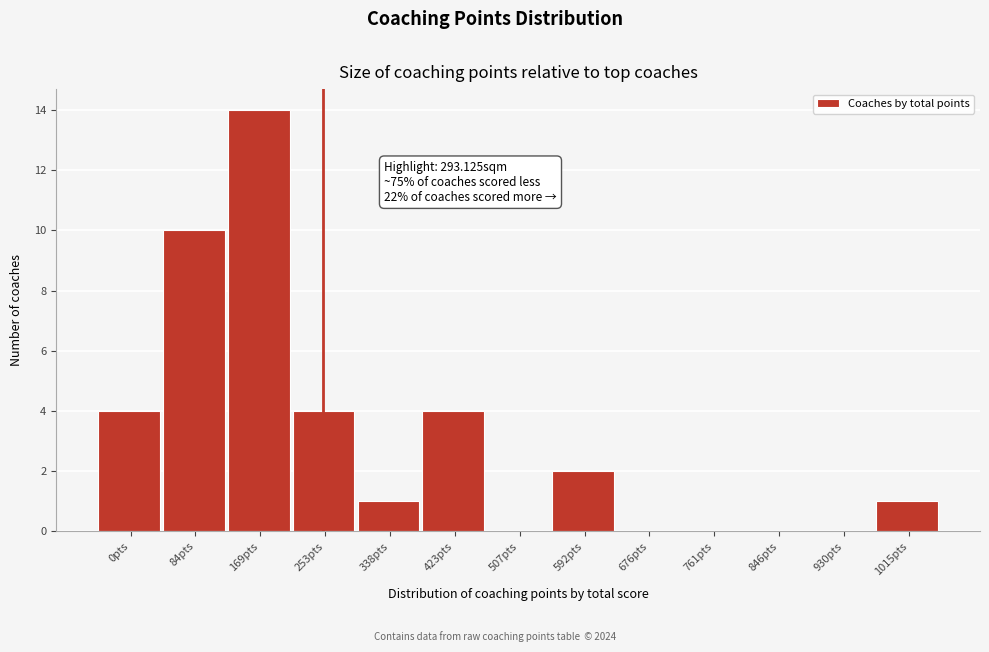

Reading right to left, list all the values displayed in this chart.

1015pts=1	930pts=0	846pts=0	761pts=0	676pts=0	592pts=2	507pts=0	423pts=4	338pts=1	253pts=4	169pts=14	84pts=10	0pts=4